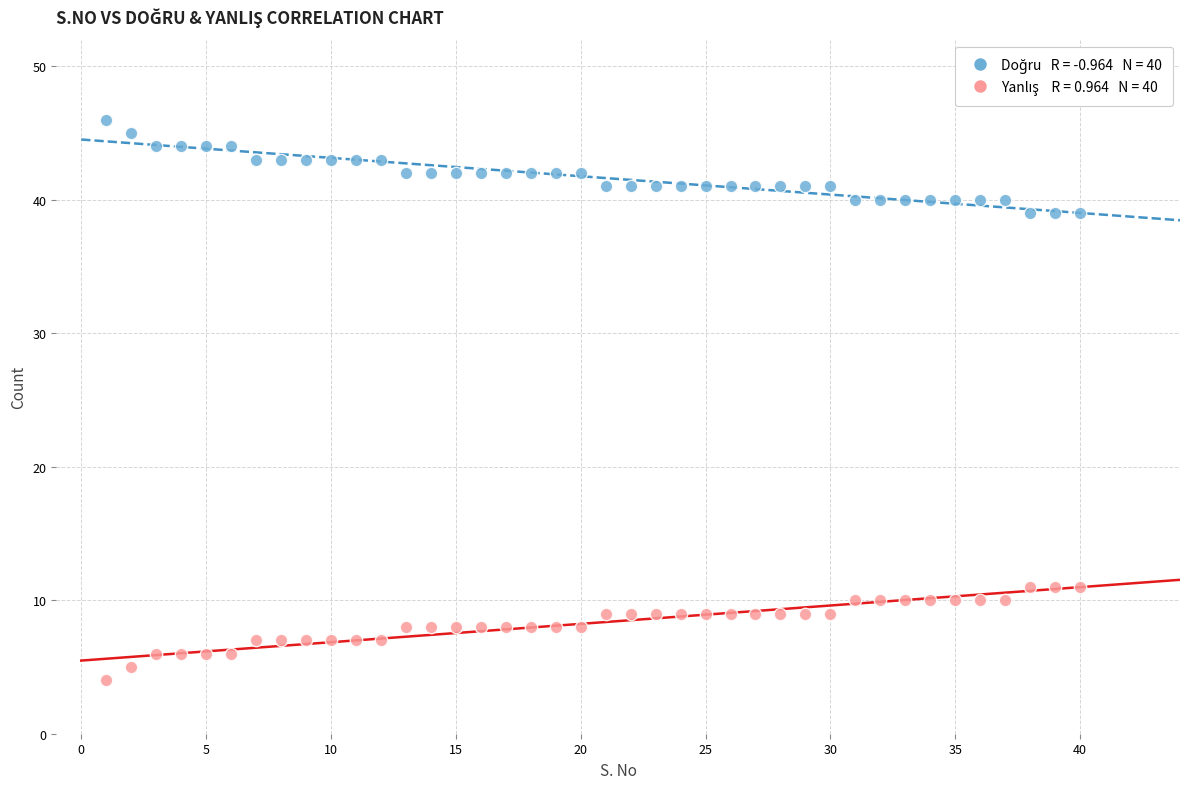

Across all data points, what is the range of X values (max minus min)?

39